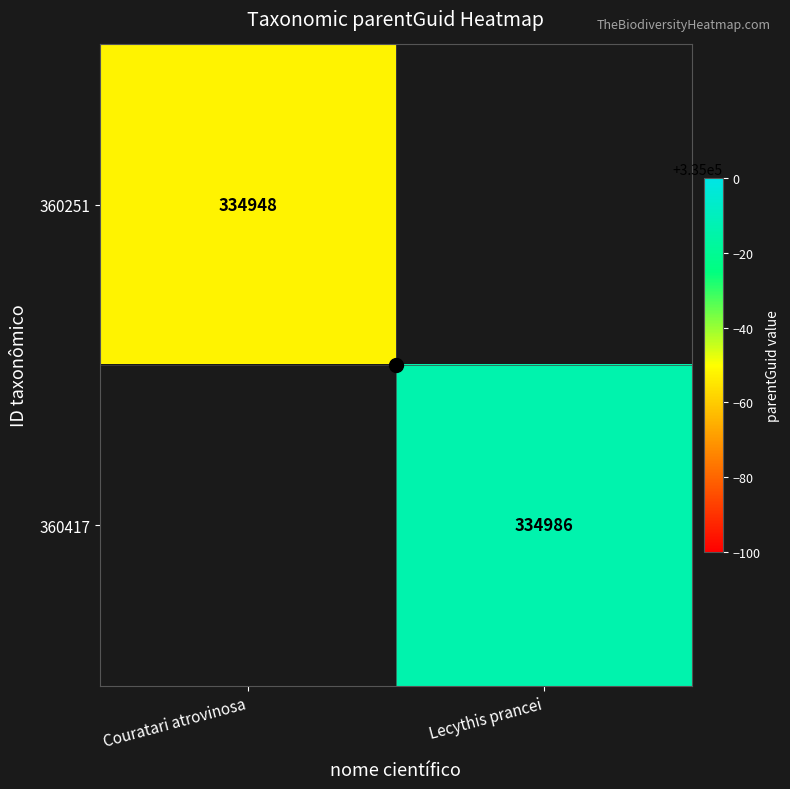

The 360251 series shows 334948 at Couratari atrovinosa. True or false?

True